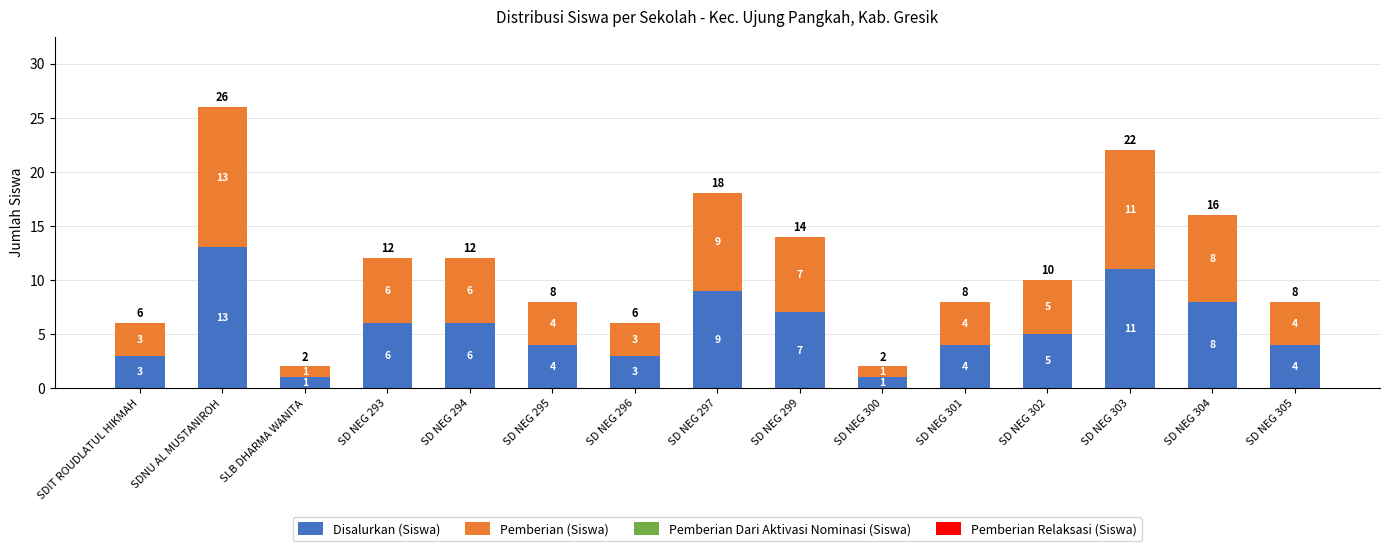

At which label does Disalurkan (Siswa) reach its peak?

SDNU AL MUSTANIROH